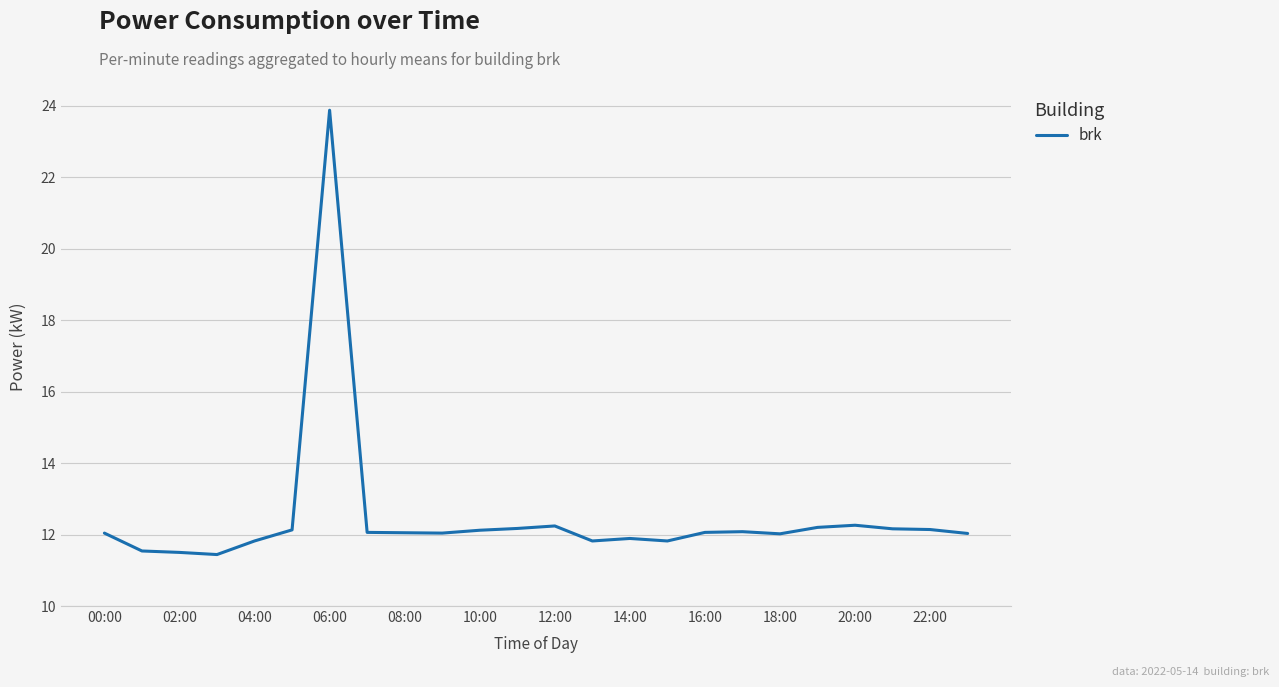

What is the difference between the maximum and minimum values?

12.4